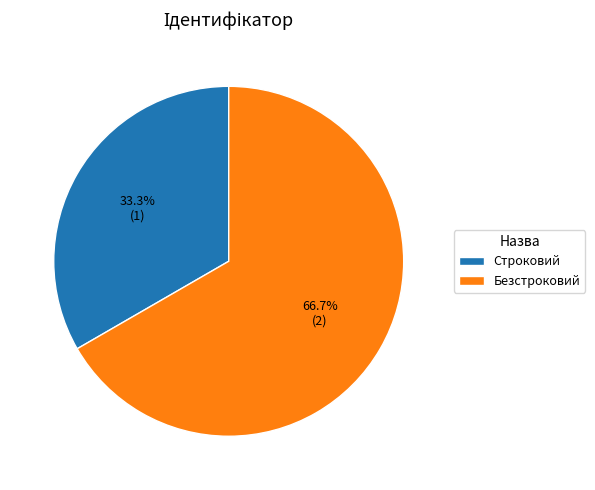

What is the smallest slice in the pie chart?

Строковий